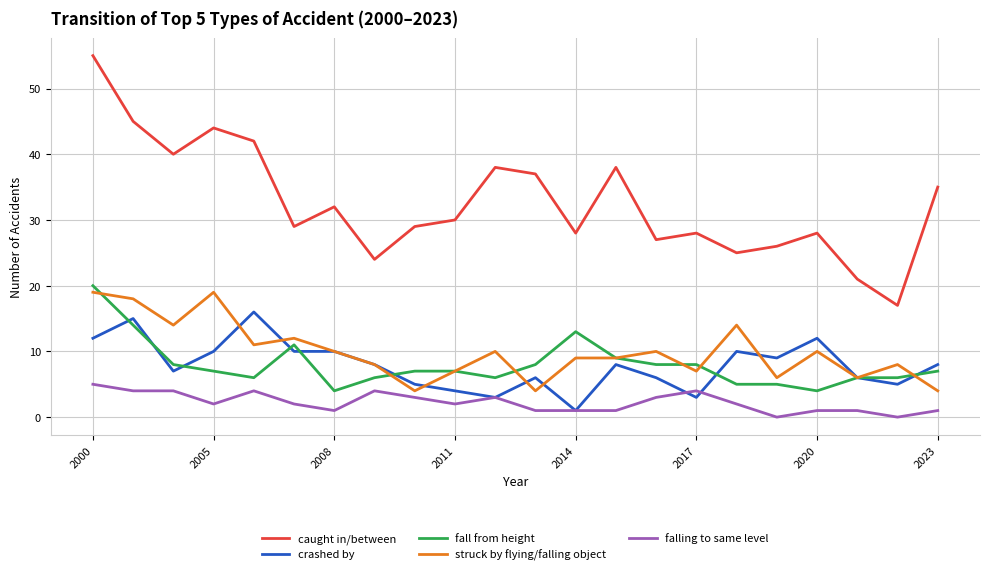

Reading right to left, list all the values displayed in this chart.

caught in/between: 35	17	21	28	26	25	28	27	38	28	37	38	30	29	24	32	29	42	44	40	45	55
crashed by: 8	5	6	12	9	10	3	6	8	1	6	3	4	5	8	10	10	16	10	7	15	12
fall from height: 7	6	6	4	5	5	8	8	9	13	8	6	7	7	6	4	11	6	7	8	14	20
struck by flying/falling object: 4	8	6	10	6	14	7	10	9	9	4	10	7	4	8	10	12	11	19	14	18	19
falling to same level: 1	0	1	1	0	2	4	3	1	1	1	3	2	3	4	1	2	4	2	4	4	5